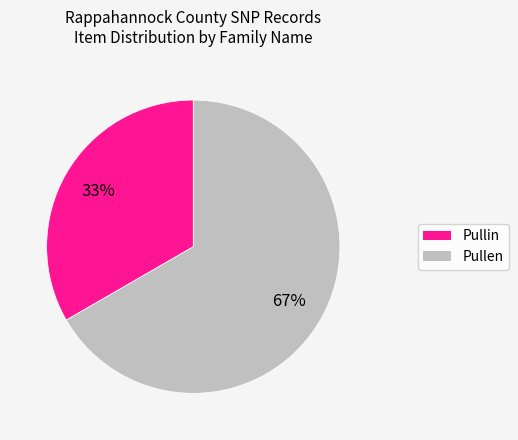

What is the smallest slice in the pie chart?

Pullin